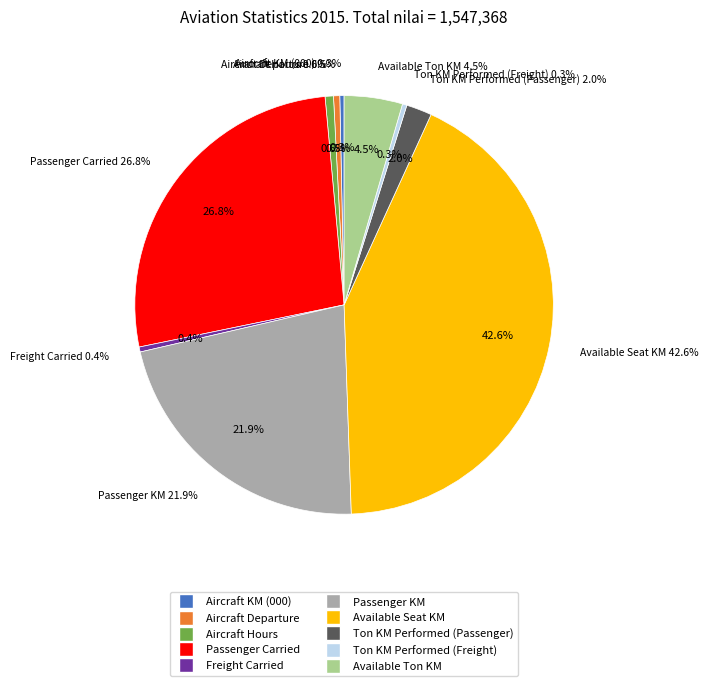

Does Aircraft Departure account for over 50% of the chart?

No